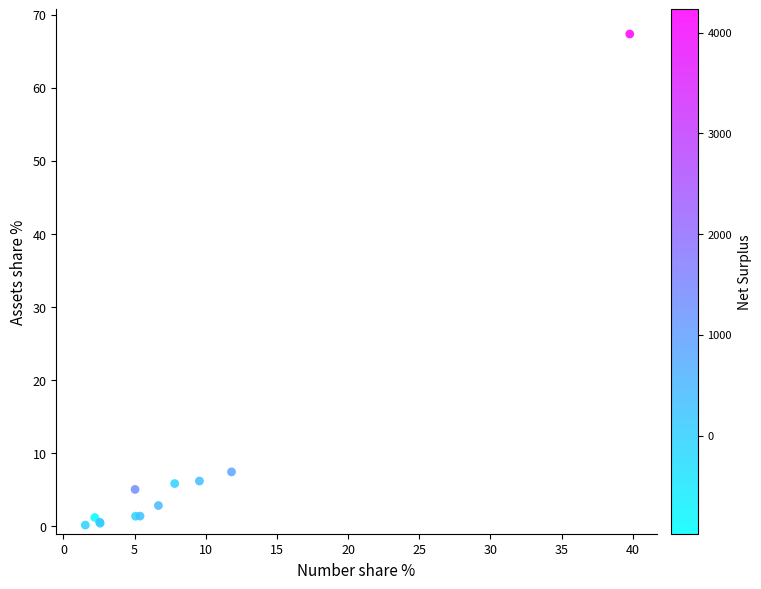

What Y value in the scatter plot is closest to 33?

7.5